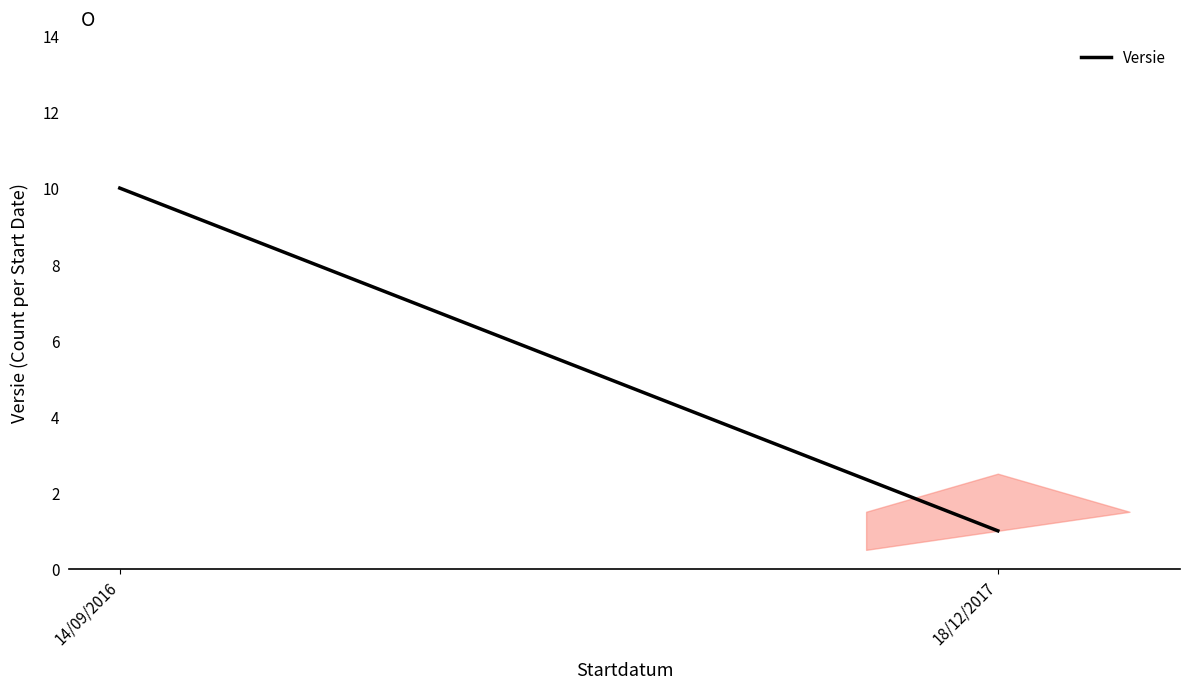

Reading right to left, transcribe all the data shown in this chart.

18/12/2017=1	14/09/2016=10